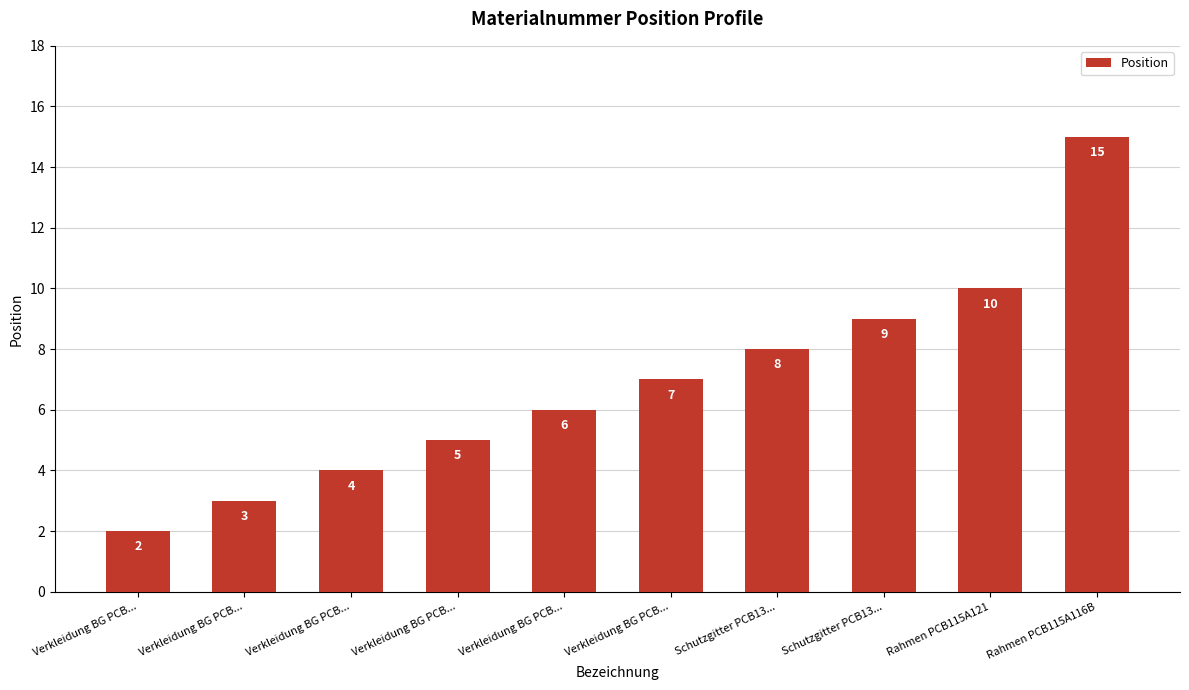

How many categories are shown in the chart?

10